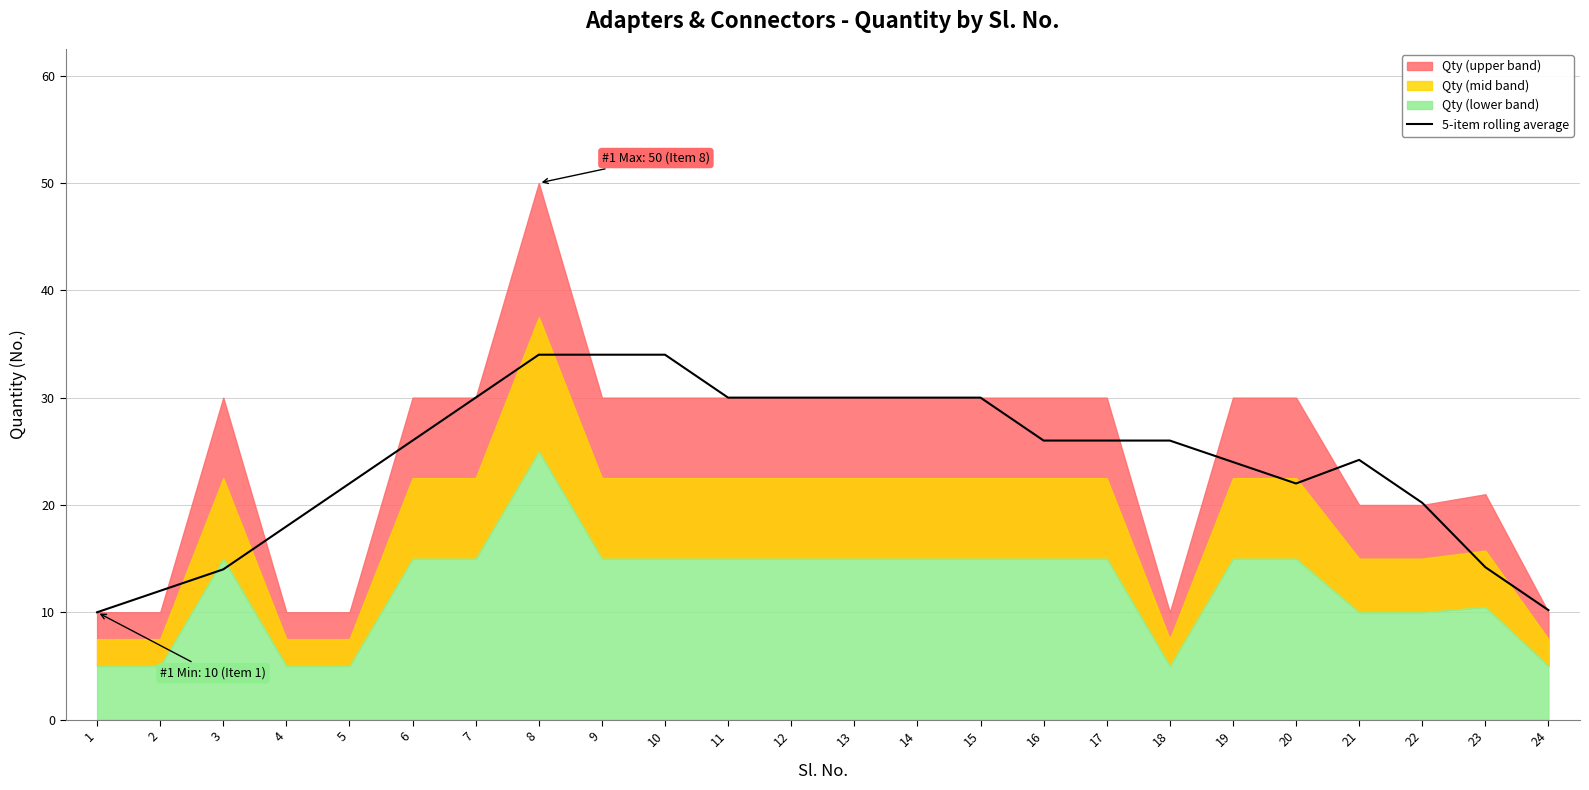

Which label corresponds to the smallest value in the chart?

1